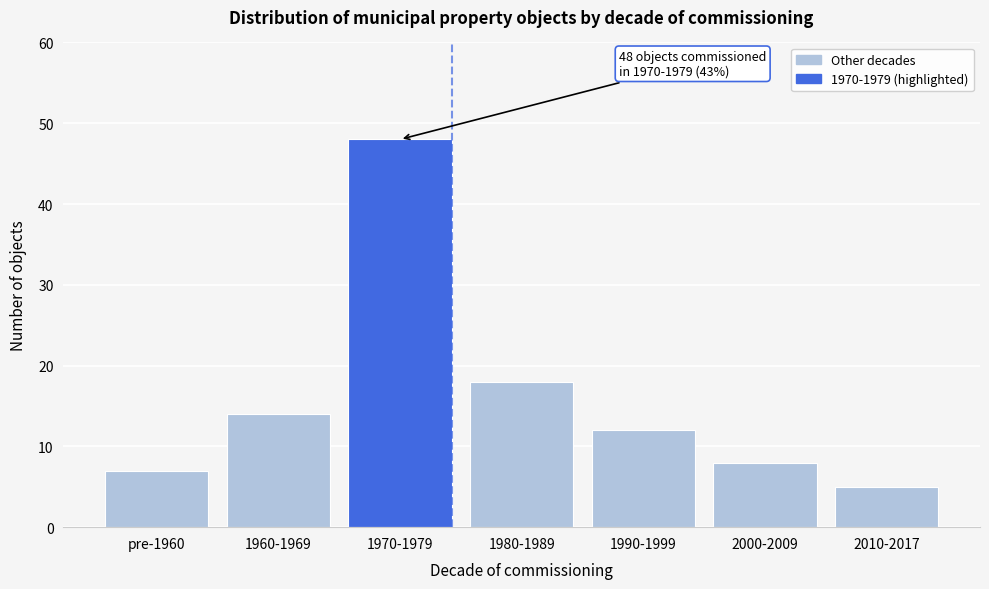

Reading left to right, what are all the values shown in this chart?

7	14	48	18	12	8	5